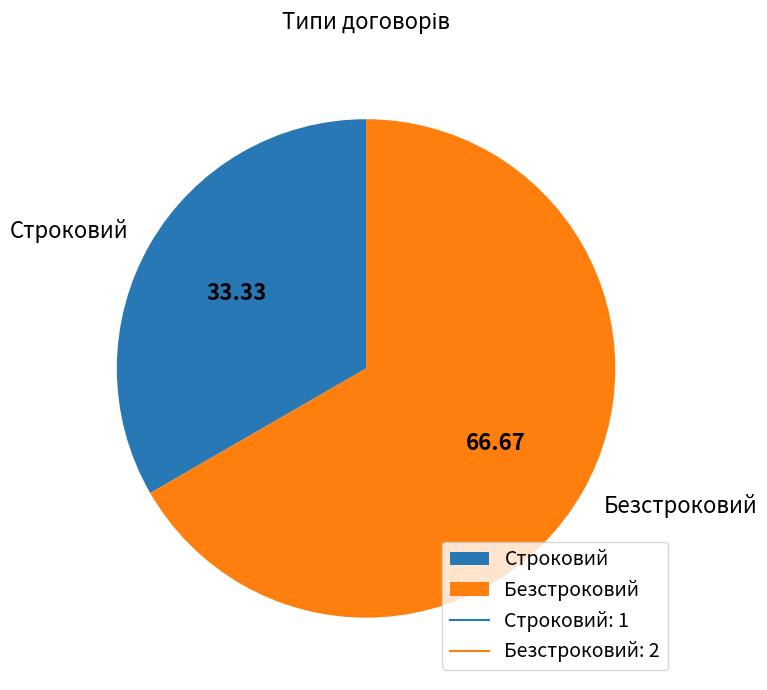

Which slice represents more than half of the pie?

Безстроковий